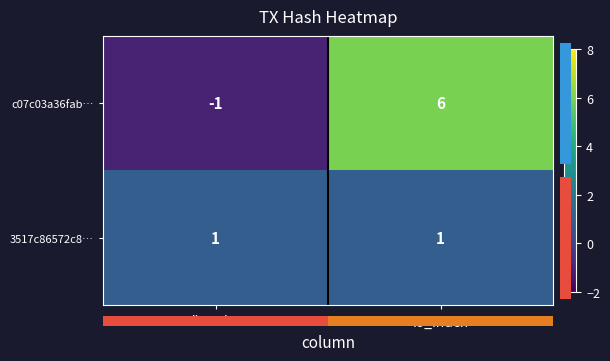

The value of c07c03a36fab… at direction is -1. True or false?

True